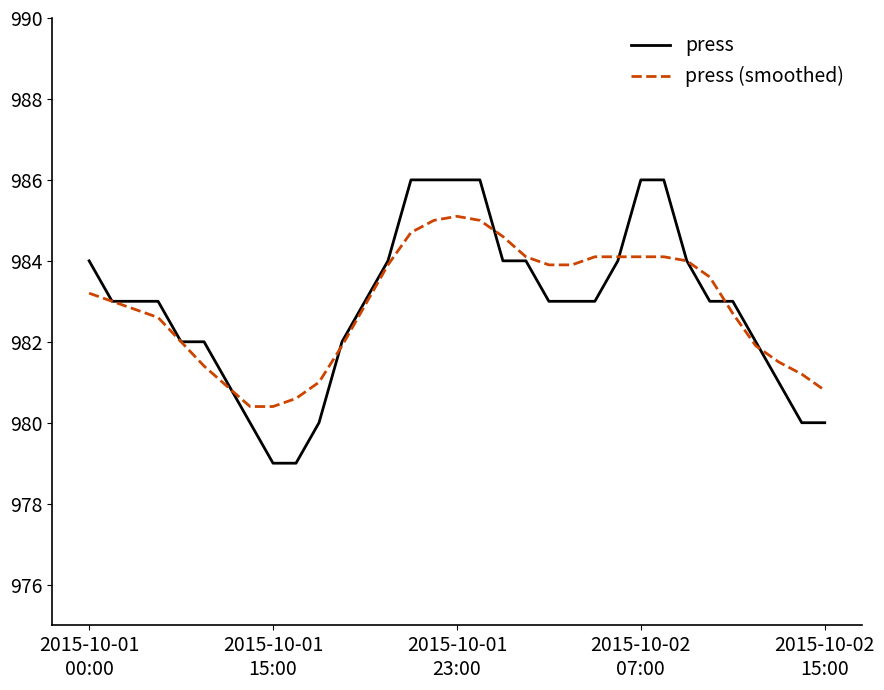

What is the minimum value shown in the chart?

979.0